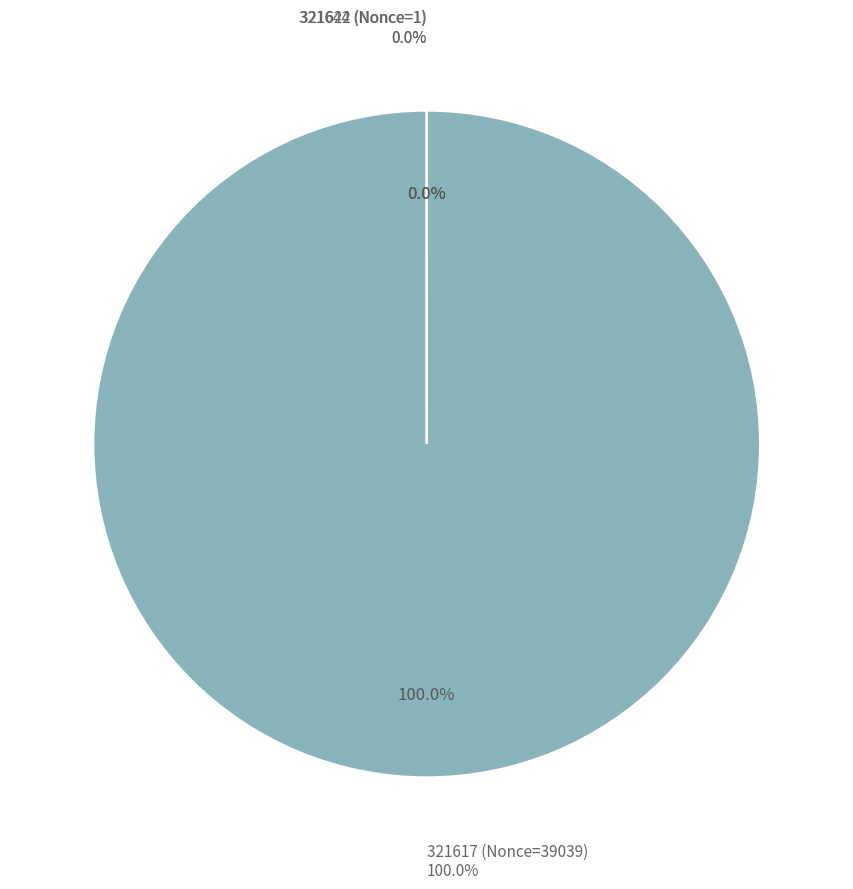

True or false: 321617 (Nonce=39039) accounts for 99% of the total.

False